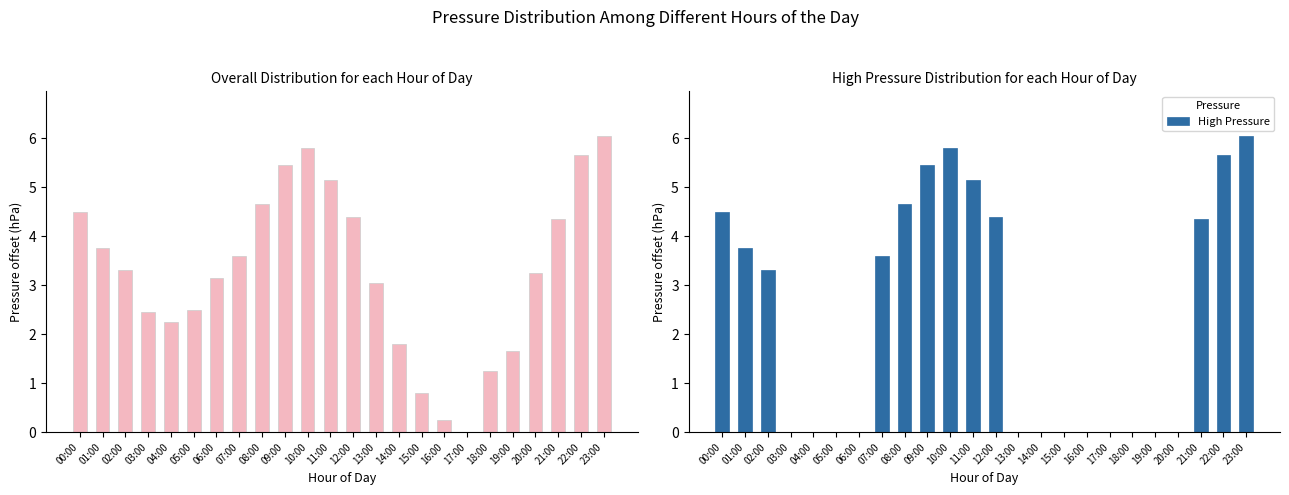

Which category has the lowest value in the Overall Pressure series?

17:00